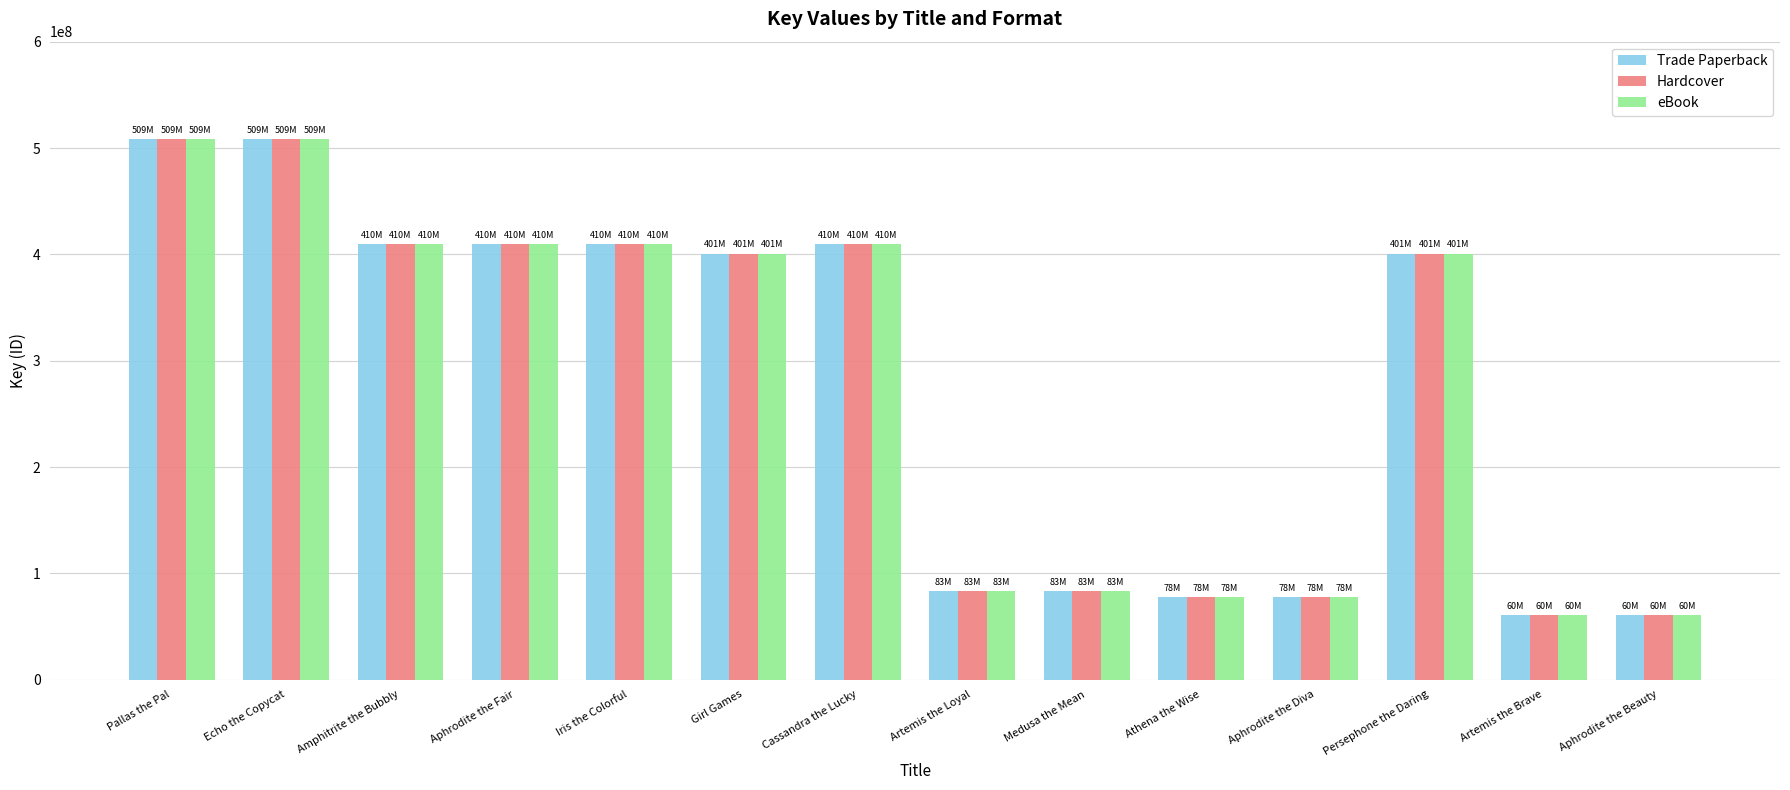

What is the difference between the maximum and minimum values in the eBook series?

448346840